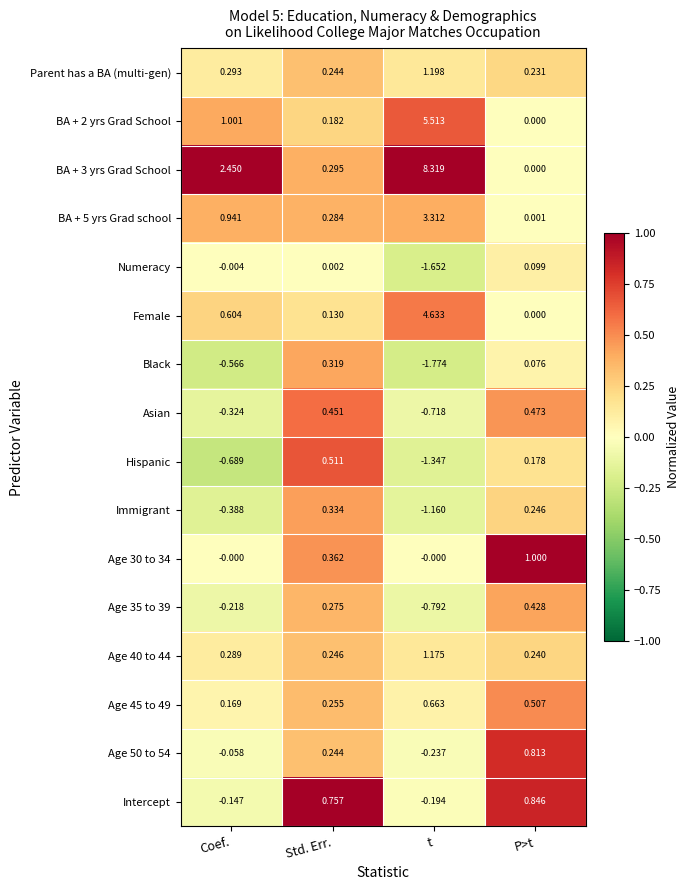

List the labels in order of BA + 2 yrs Grad School value, smallest first.

P>t, Std. Err., Coef., t